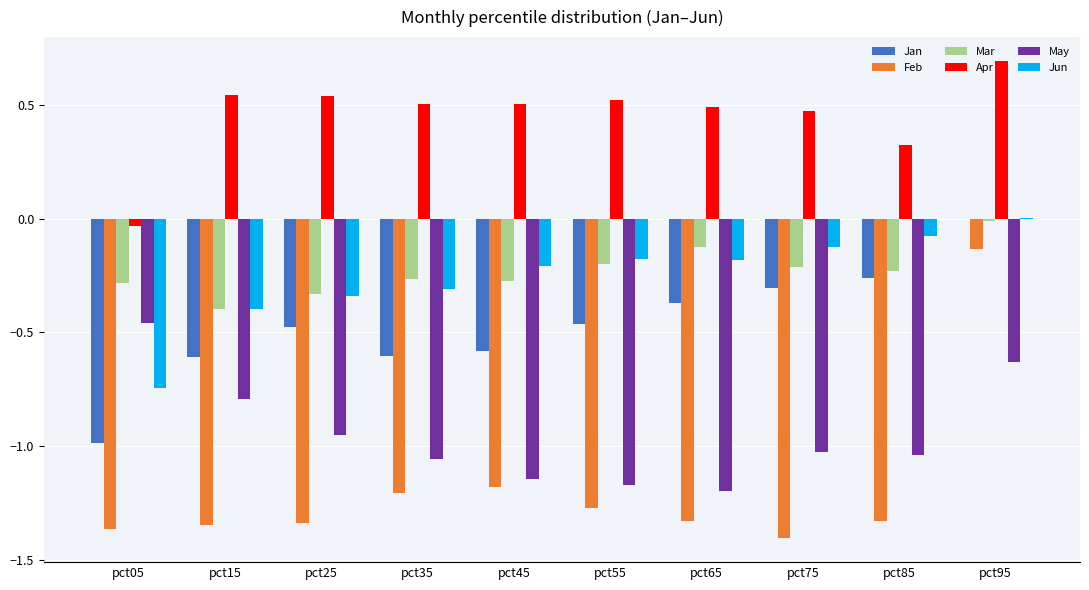

How many values in the Jan series exceed 0?

1